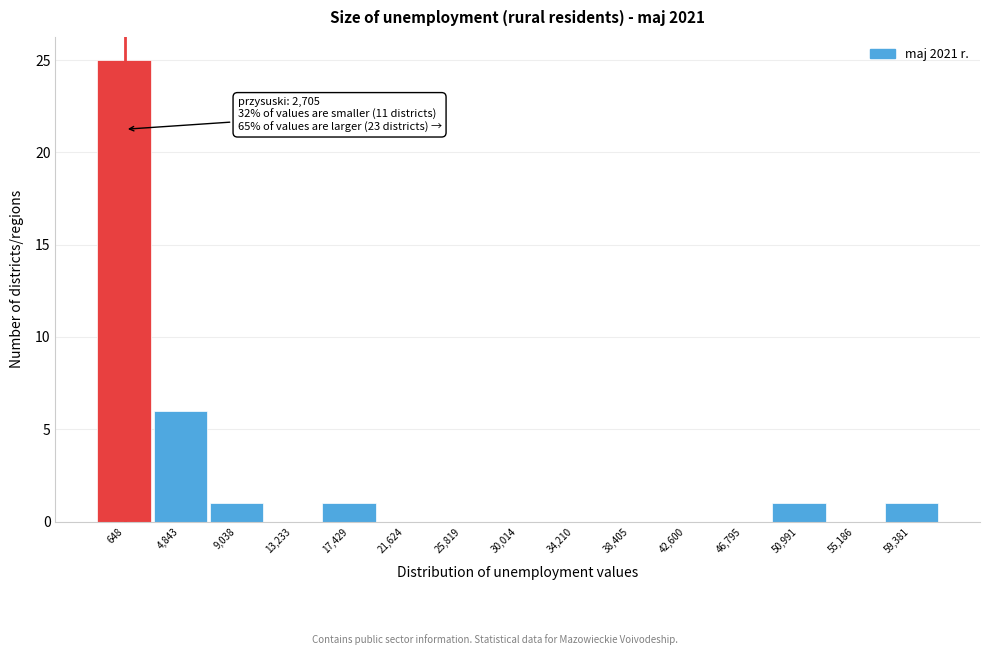

Reading left to right, transcribe all the data shown in this chart.

648=25	4,843=6	9,038=1	13,233=0	17,429=1	21,624=0	25,819=0	30,014=0	34,210=0	38,405=0	42,600=0	46,795=0	50,991=1	55,186=0	59,381=1